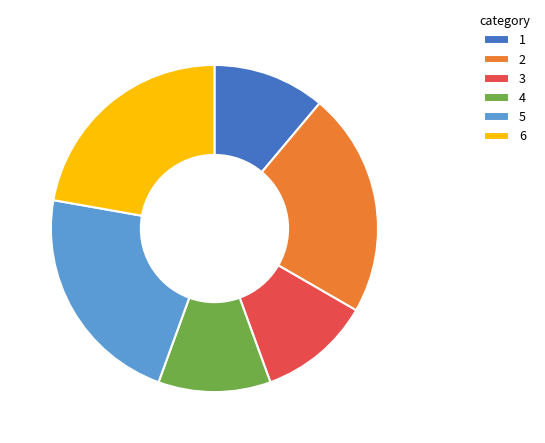

Is there any slice that represents more than half of the pie?

No